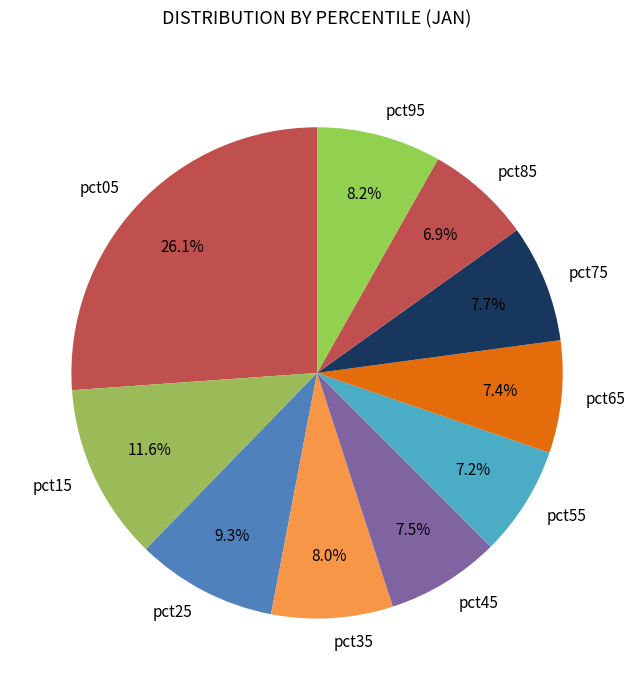

To the nearest percent, what is the combined percentage of pct55 and pct75?

15%